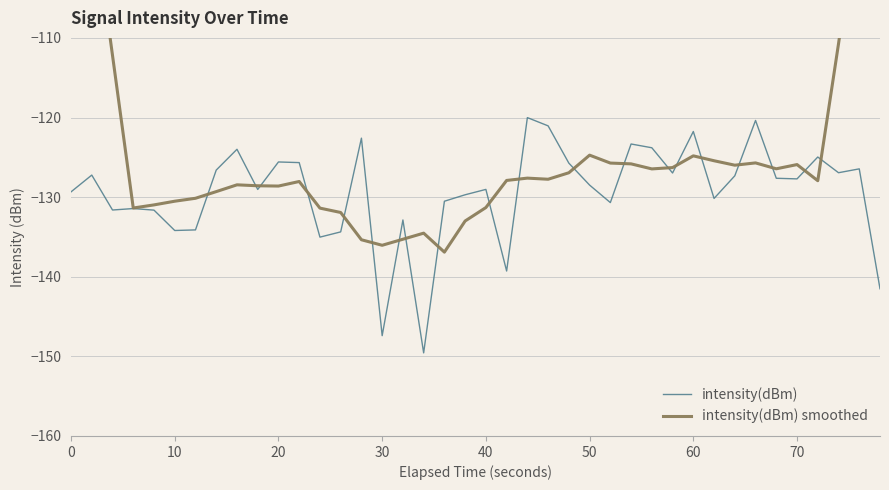

The intensity(dBm) series shows -39.4 at 0. True or false?

False